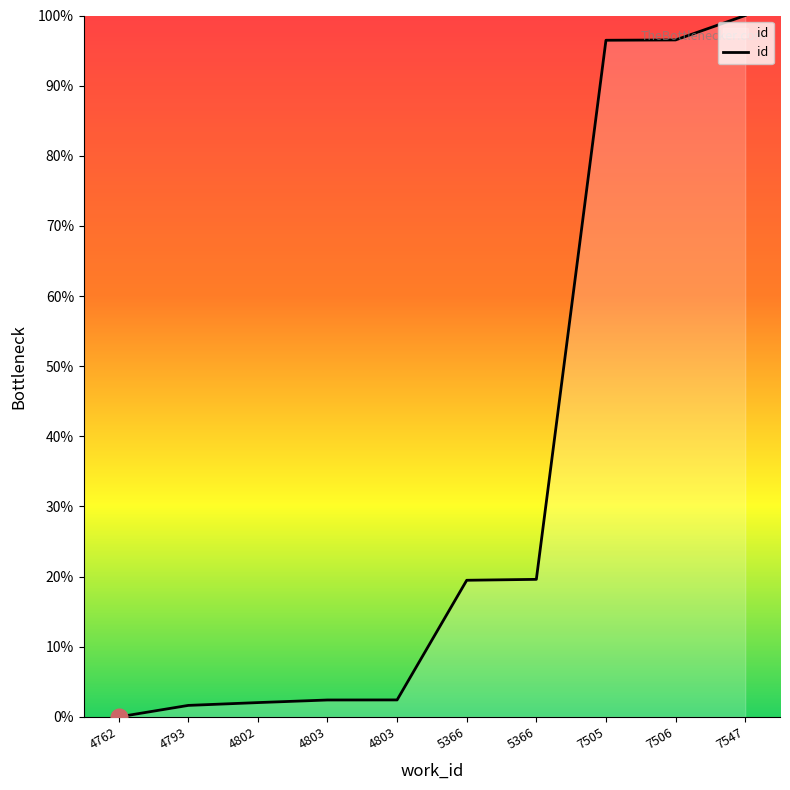

True or false: the data has more than 0 interior local peaks.

False